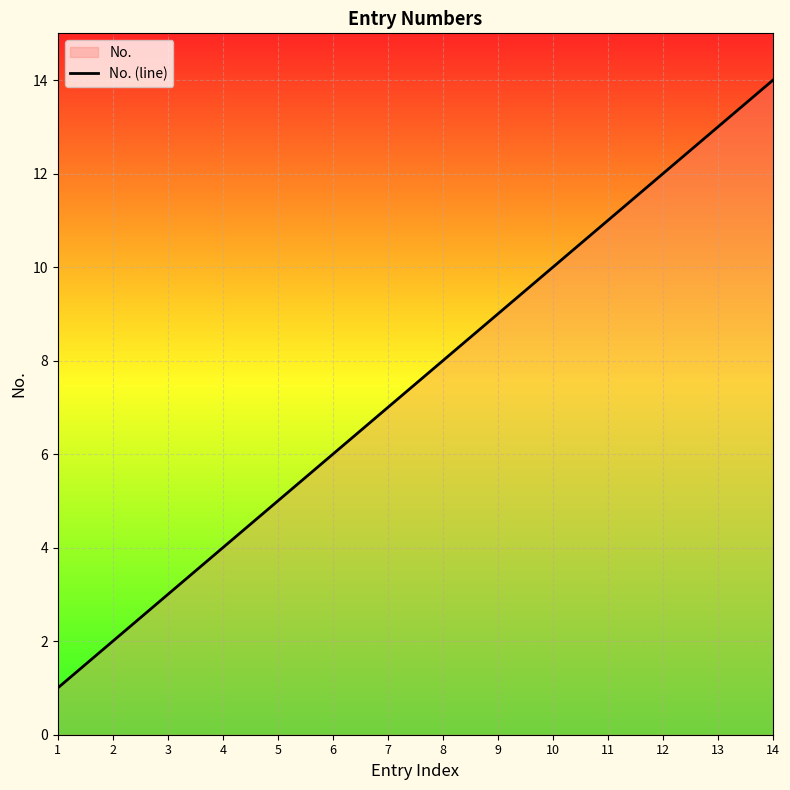

Rank the categories by value from lowest to highest.

1, 2, 3, 4, 5, 6, 7, 8, 9, 10, 11, 12, 13, 14